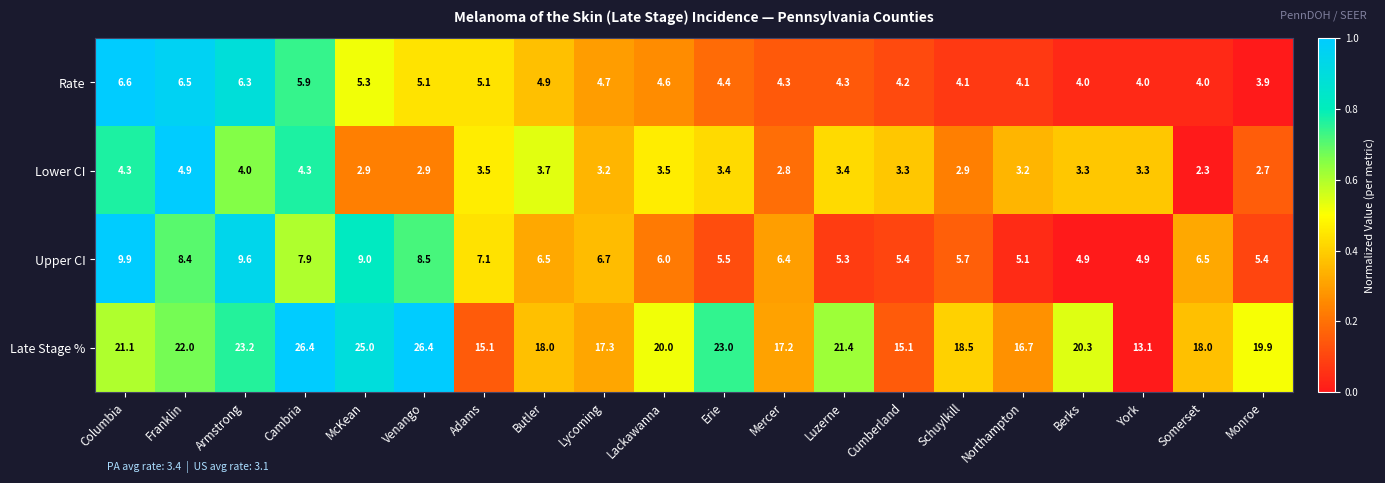

The value of Upper CI at Erie is 5.5. True or false?

True